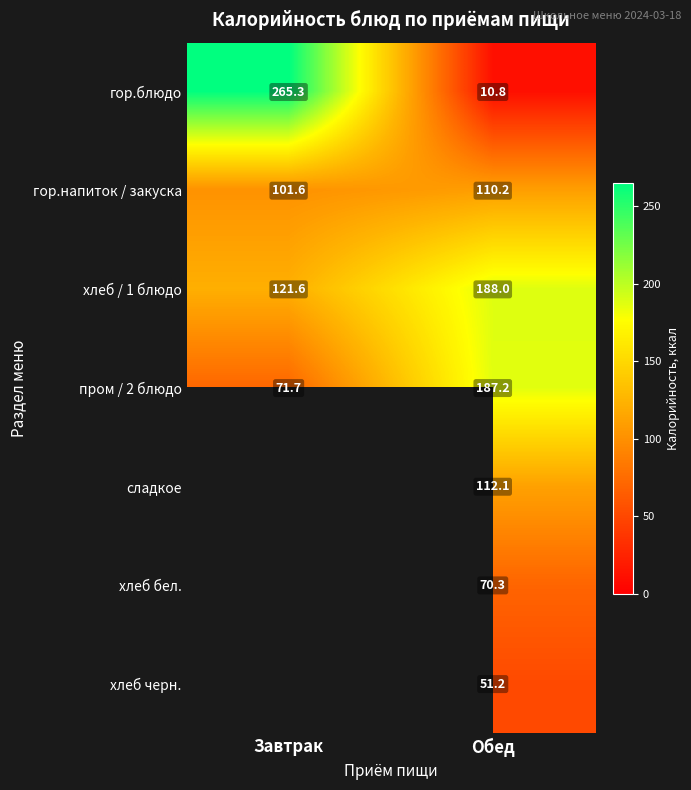

Rank the categories by хлеб / 1 блюдо value from lowest to highest.

Завтрак, Обед